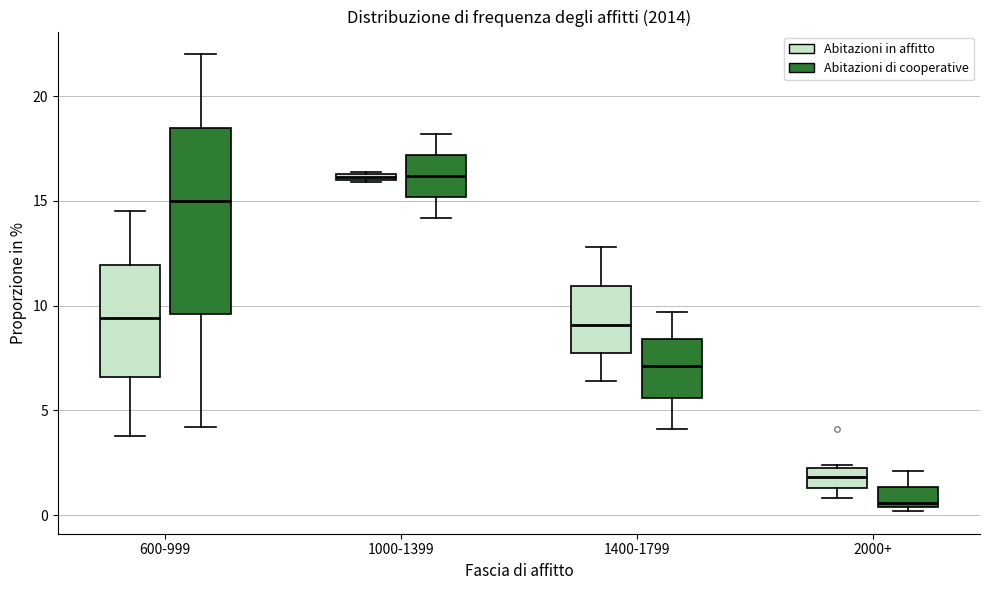

Comparing the boxes themselves (not the whiskers), which one is the tallest?

600-999 (Abitazioni di cooperative)